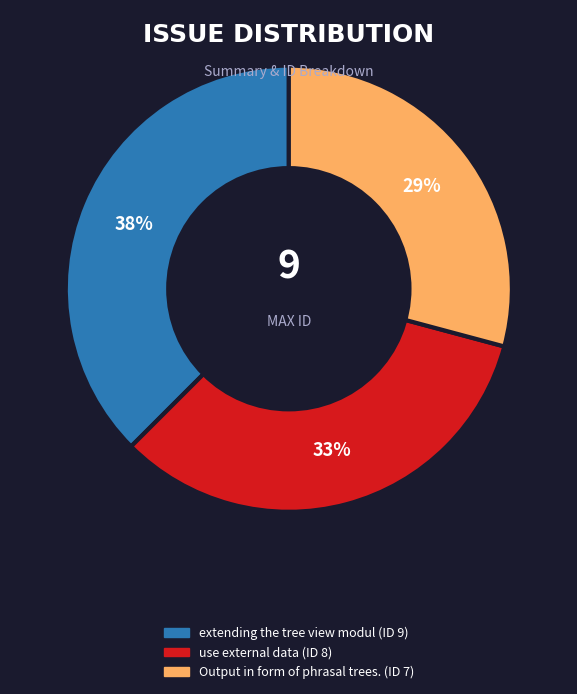

Which category has the biggest portion of the pie?

extending the tree view modul